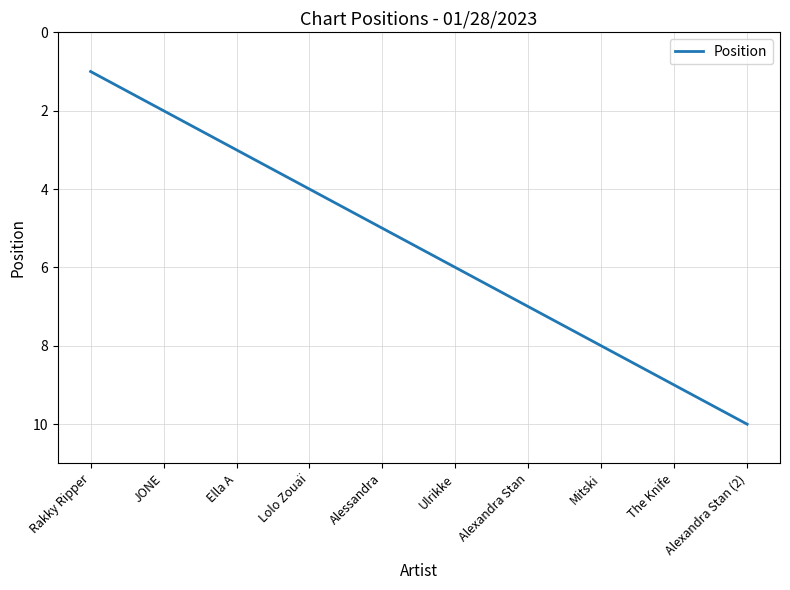

Approximately how many times larger is the value at Ella A compared to The Knife?

0.3